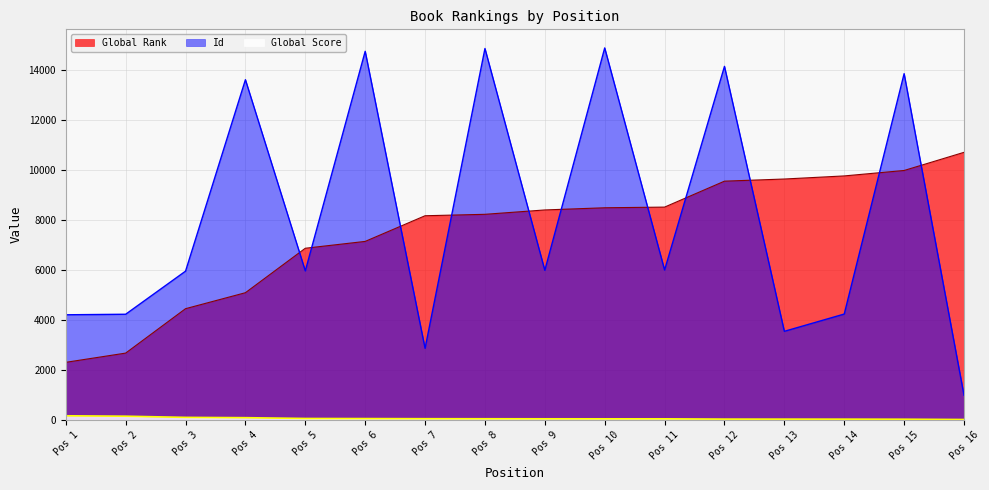

After their last crossing, which series has the higher values: Global Rank or Id?

Global Rank